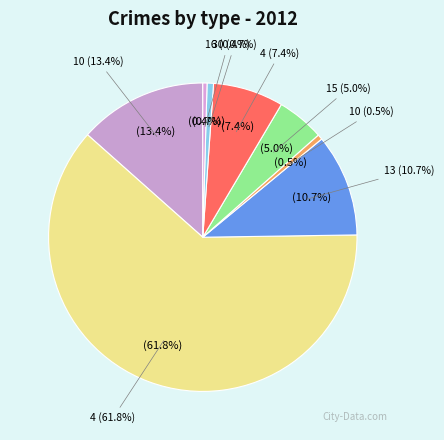

Rank the categories by value from lowest to highest.

16, 10, 30, 15, 4, 13, 10, 4